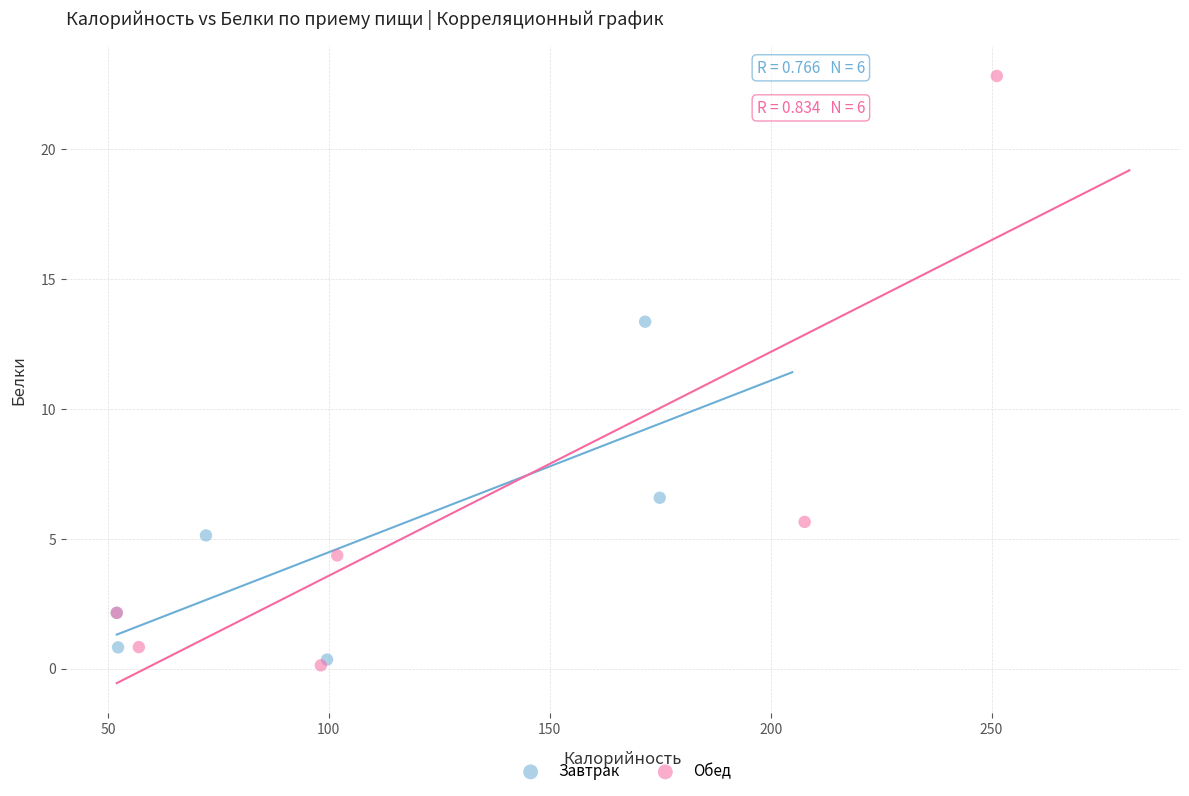

Which series contains the highest Y value?

Обед